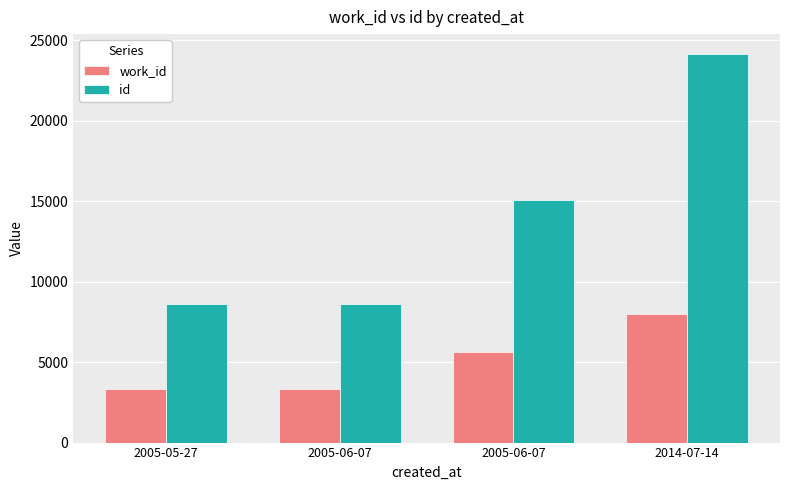

Are the bars horizontal?

No